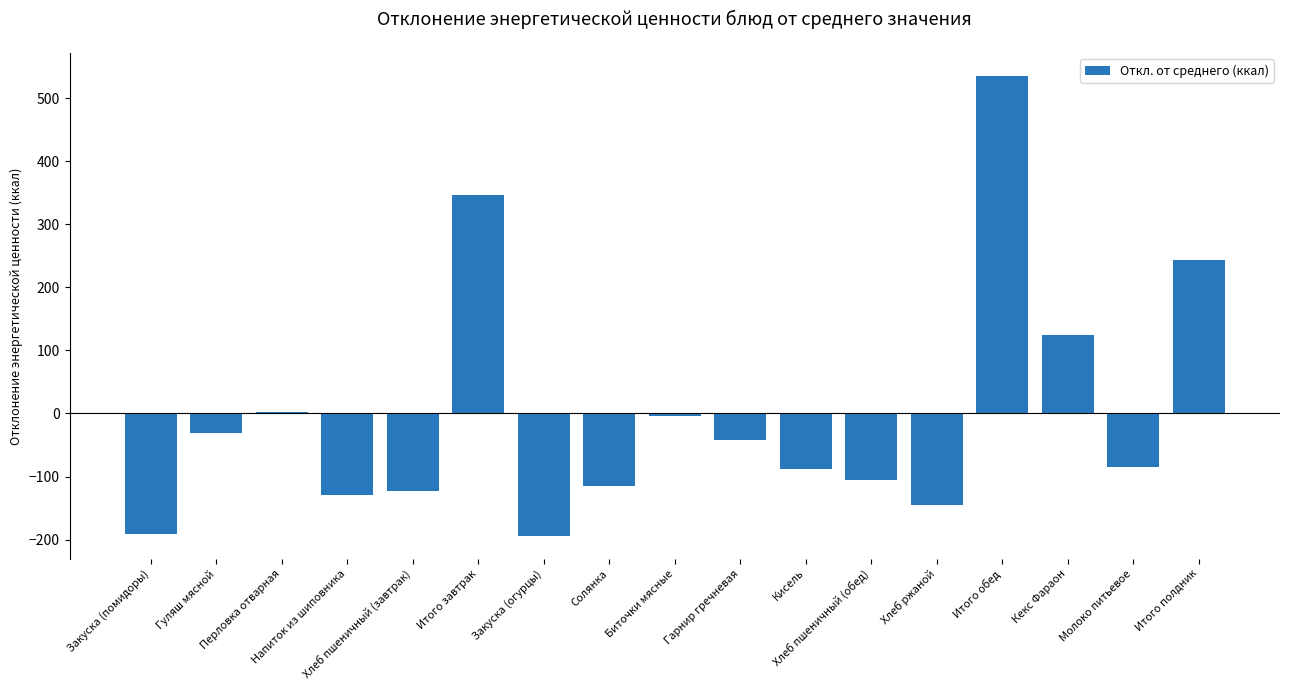

Count the number of values greater than -84.

8